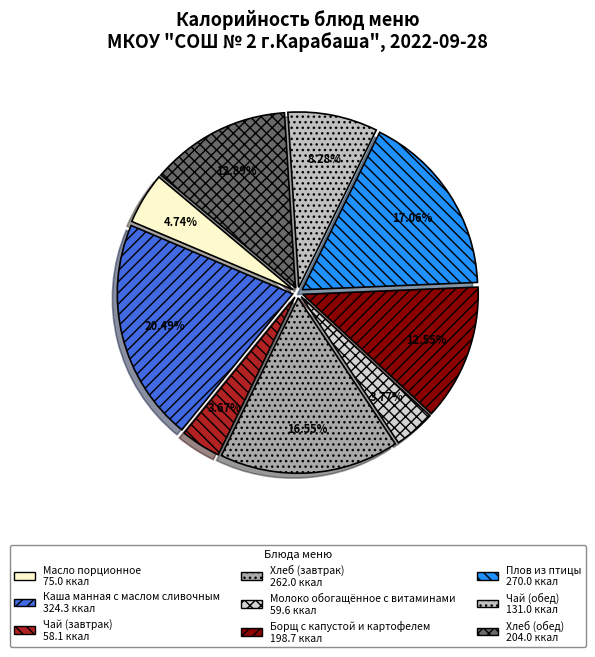

What is the smallest slice in the pie chart?

Чай (завтрак)